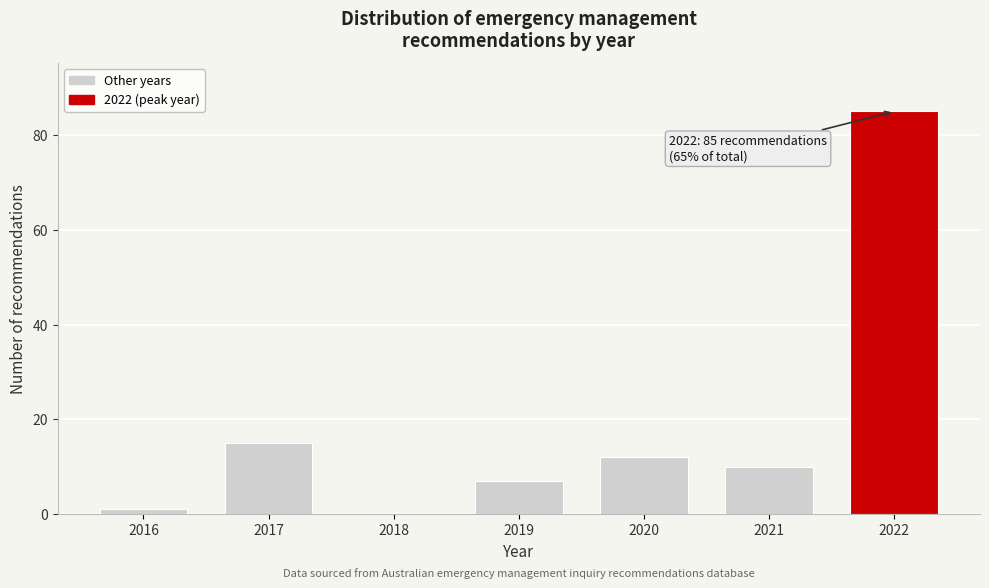

Reading left to right, transcribe all the data shown in this chart.

2016=1	2017=15	2018=0	2019=7	2020=12	2021=10	2022=85